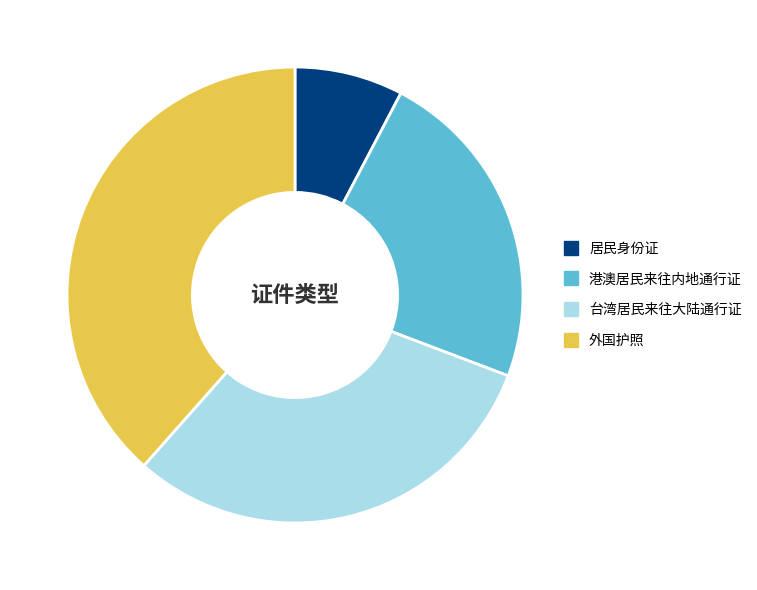

Between 居民身份证 and 外国护照, which is larger?

外国护照